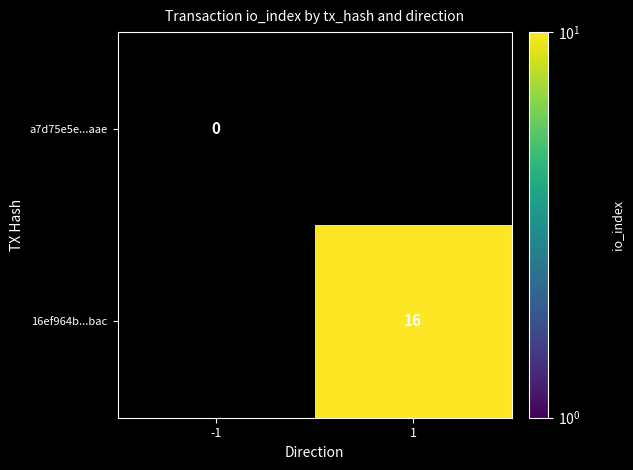

Count the number of data series in this chart.

2